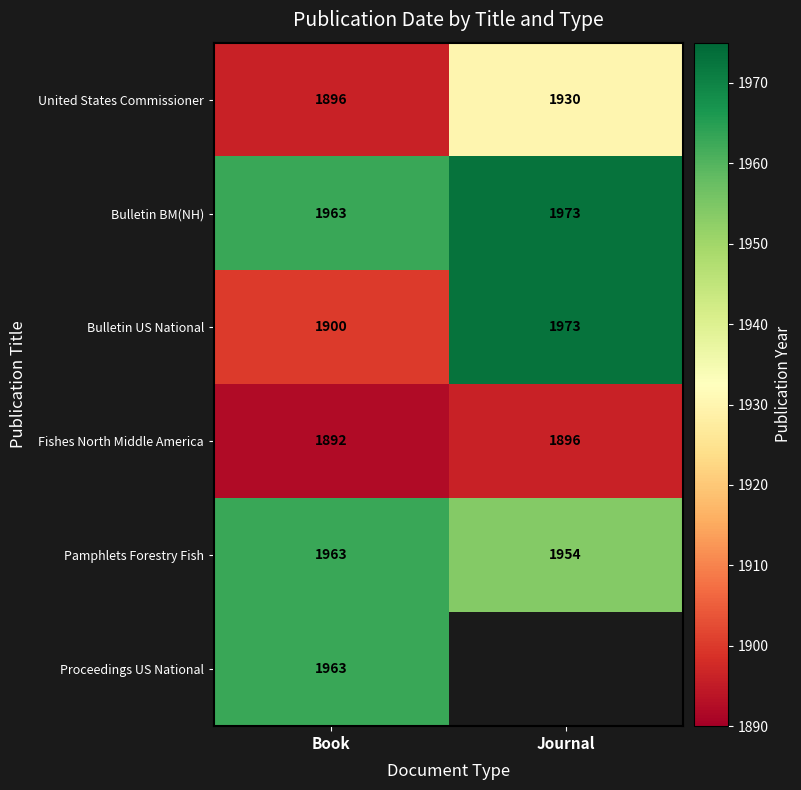

How many Bulletin BM(NH) values are between 1963 and 1973?

2